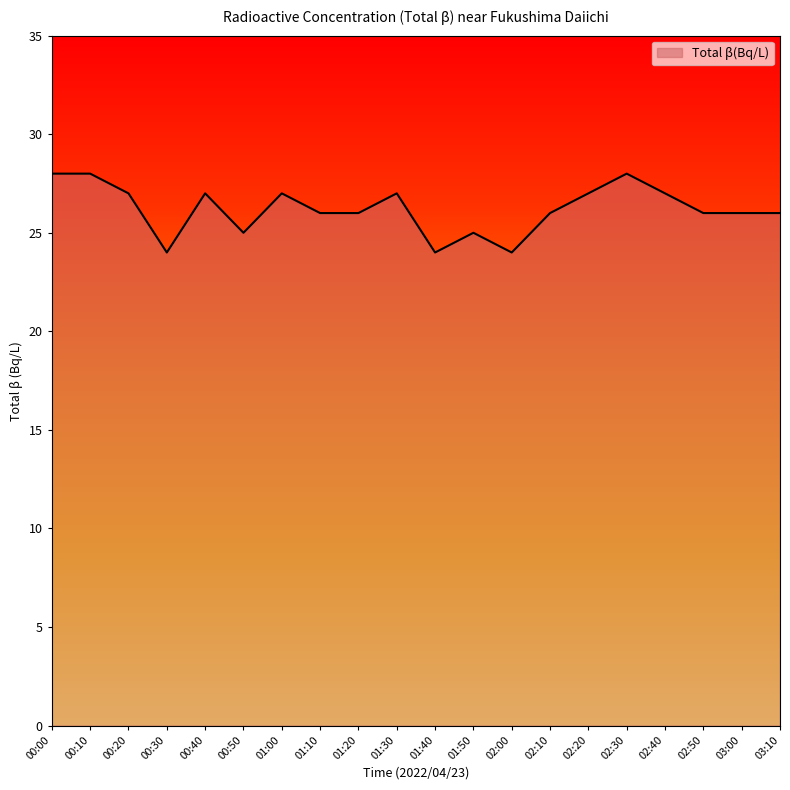

What is the smallest value displayed?

24